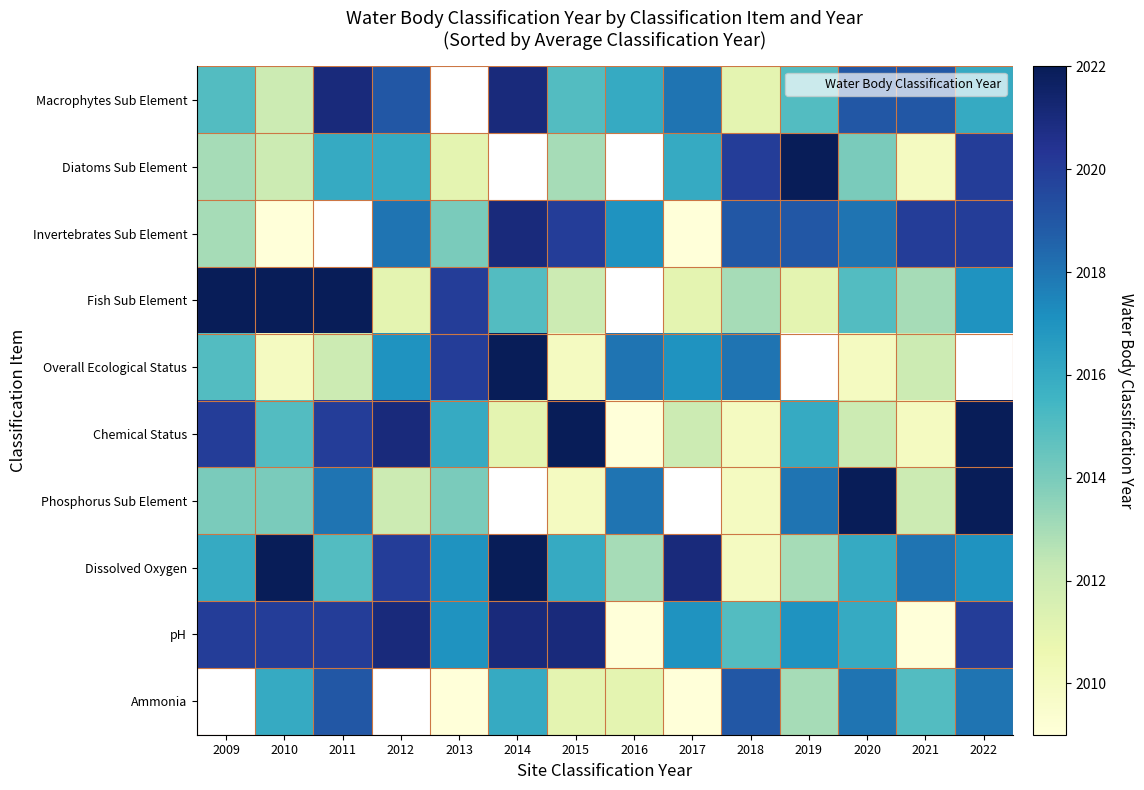

What is the difference between the maximum and minimum values in the Fish Sub Element series?

11.0